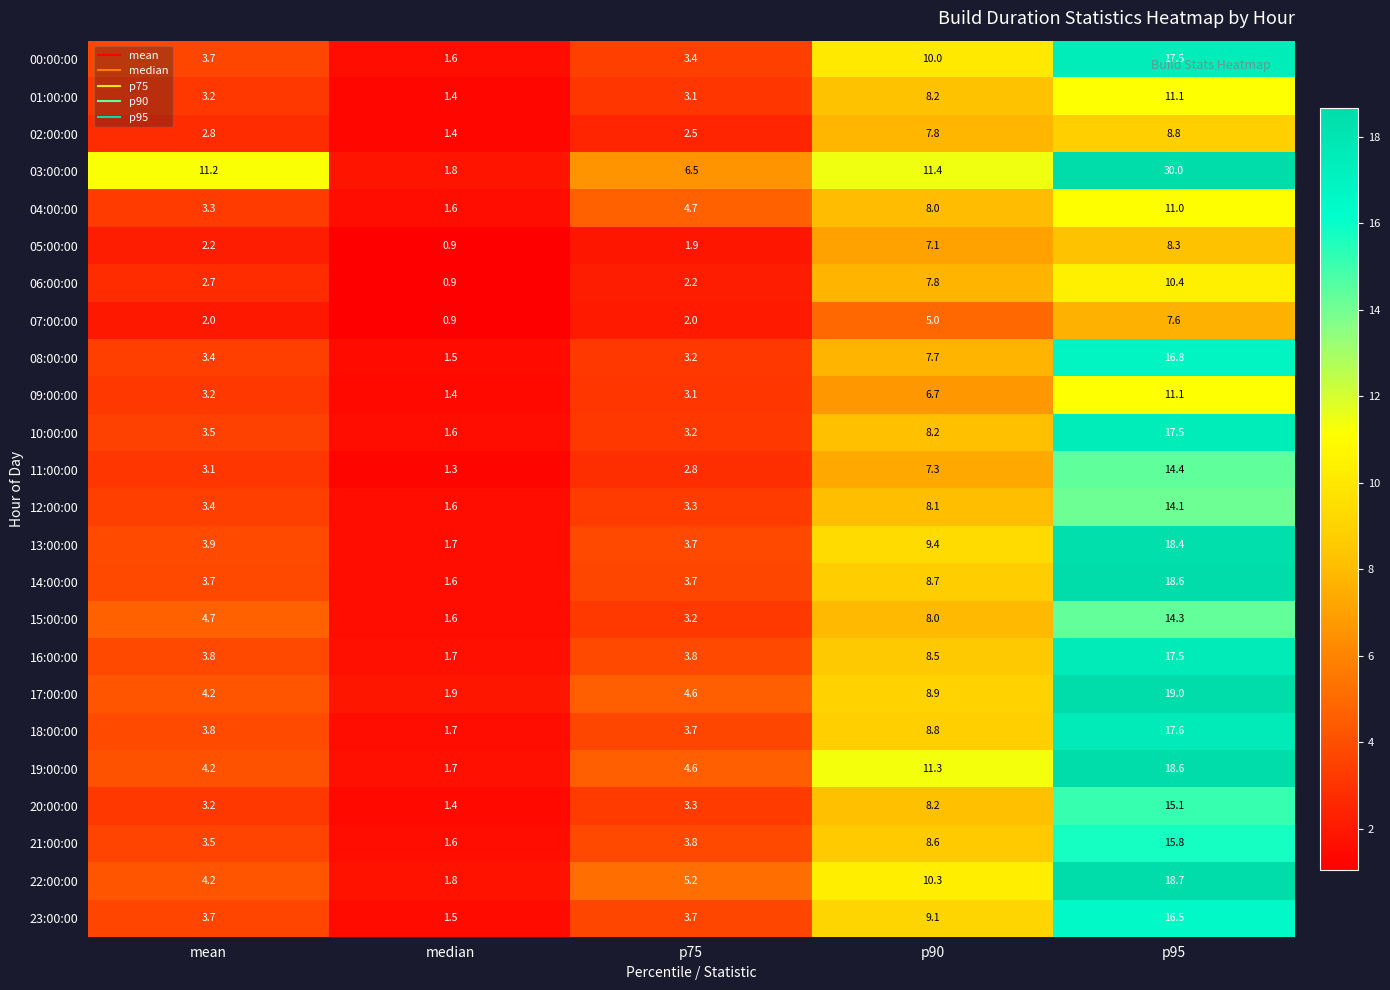

At which label does 03:00:00 reach its minimum?

median